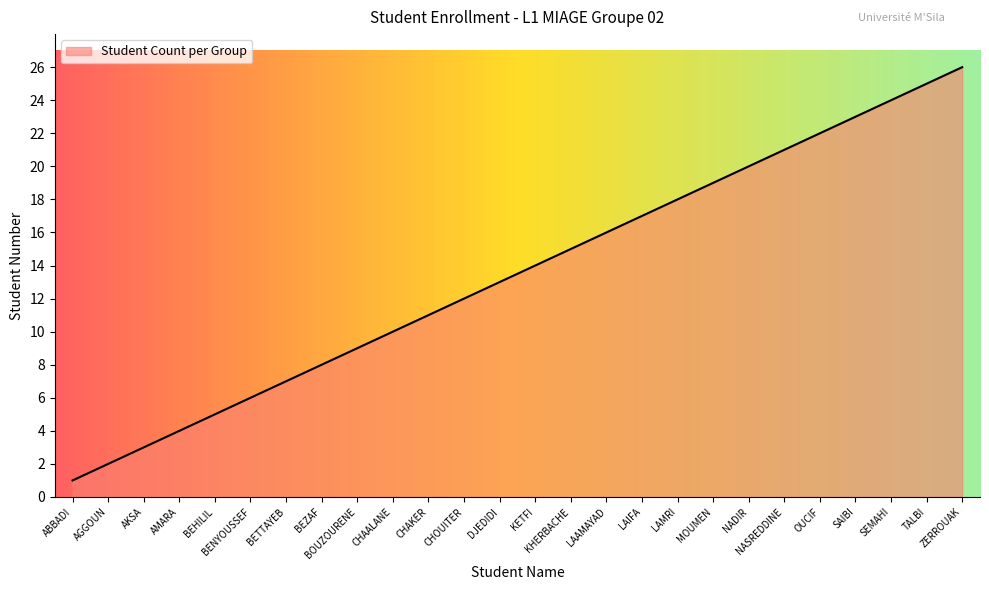

List the labels in order of value, largest first.

ZERROUAK, TALBI, SEMAHI, SAIBI, OUCIF, NASREDDINE, NADIR, MOUMEN, LAMRI, LAIFA, LAAMAYAD, KHERBACHE, KETFI, DJEDIDI, CHOUITER, CHAKER, CHAALANE, BOUZOURENE, BEZAF, BETTAYEB, BENYOUSSEF, BEHILIL, AMARA, AKSA, AGGOUN, ABBADI